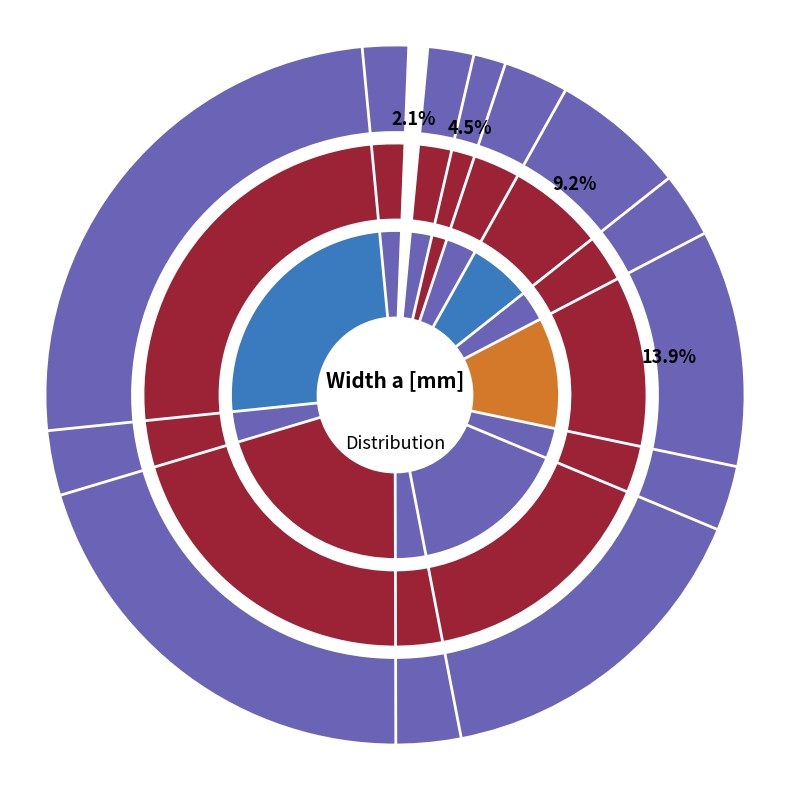

What is the ratio of the value at ZKZP500H50 to the value at ZKZP200H50?

2.5